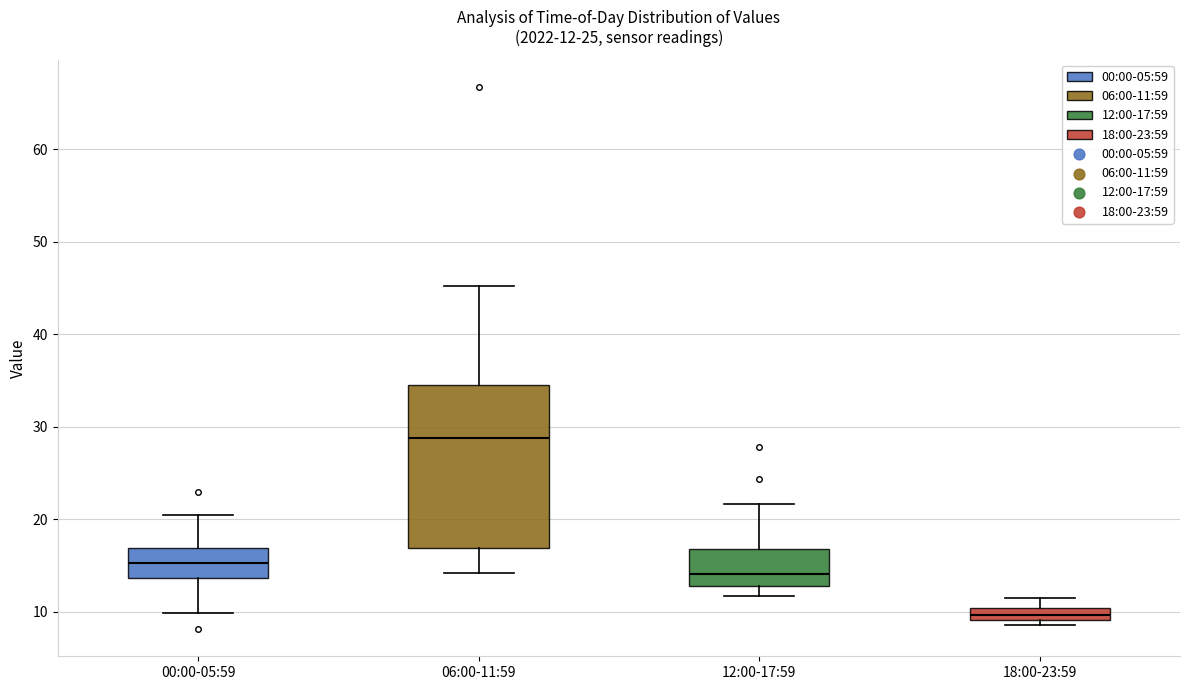

Which box is the tallest, from its lower edge to its upper edge?

06:00-11:59